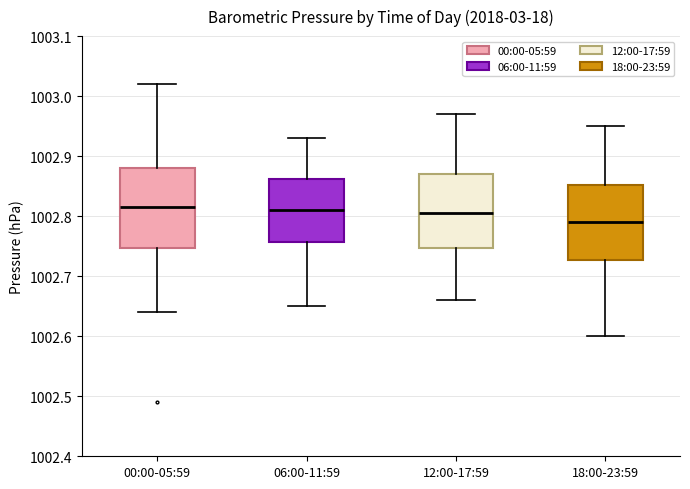

Reading left to right, read every box against the y-axis: the position of its median line, the range the box covers, and the ends of its whiskers. The values are not printed on the chart, so give them approximately, as read against the axis.

00:00-05:59: median 1002.82, box 1002.75 to 1002.88, whiskers 1002.64 to 1003.02
06:00-11:59: median 1002.81, box 1002.76 to 1002.86, whiskers 1002.65 to 1002.93
12:00-17:59: median 1002.81, box 1002.75 to 1002.87, whiskers 1002.66 to 1002.97
18:00-23:59: median 1002.79, box 1002.73 to 1002.85, whiskers 1002.60 to 1002.95